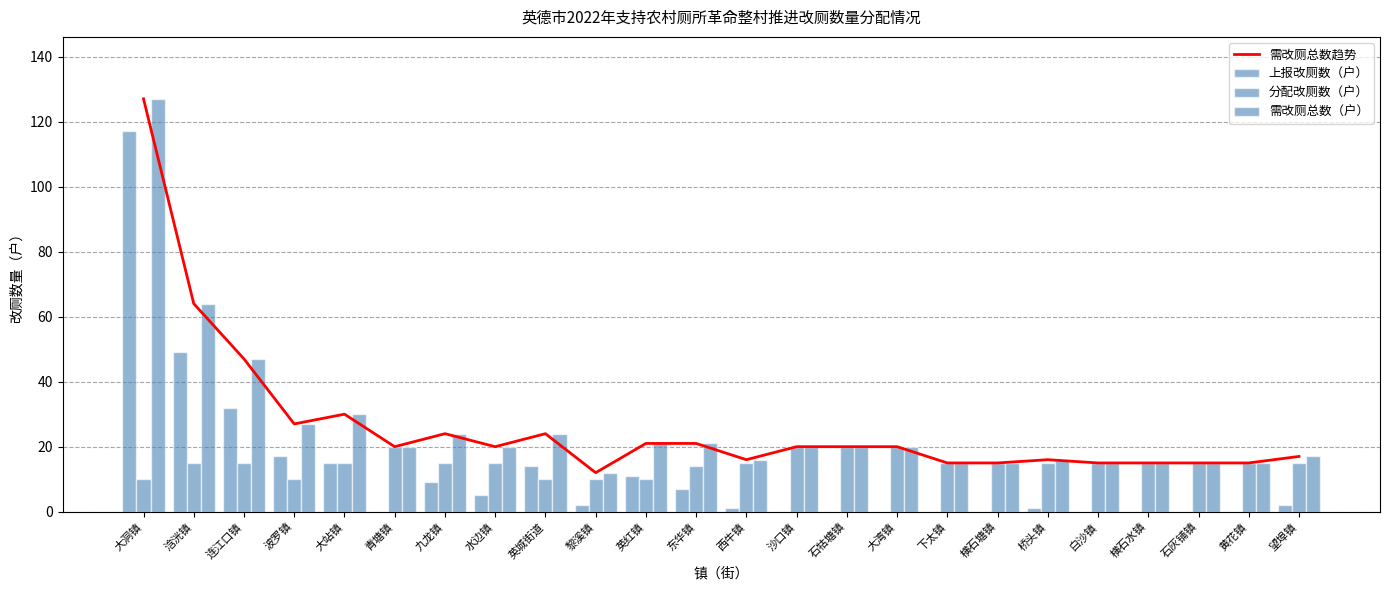

At which label does 需改厕总数（户） first exceed 20?

大洞镇